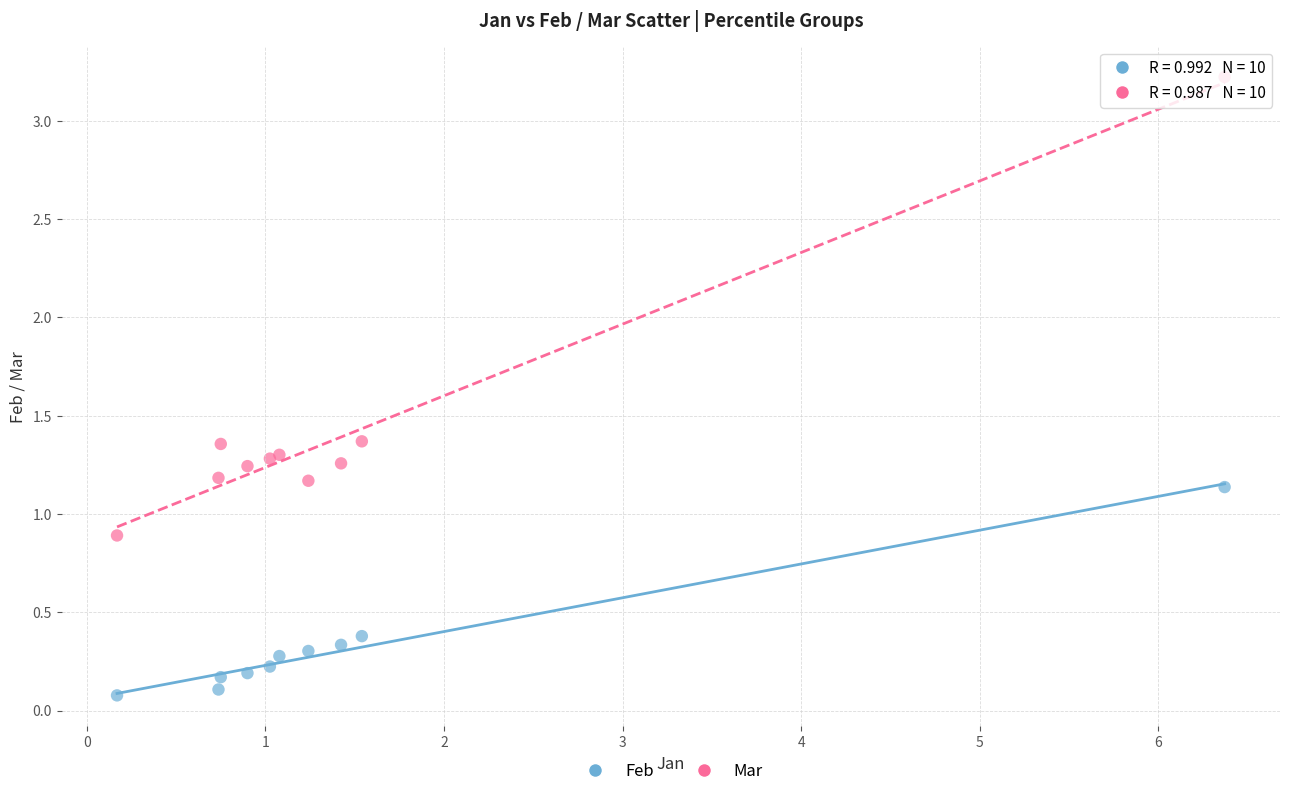

Which series contains the highest Y value?

Mar